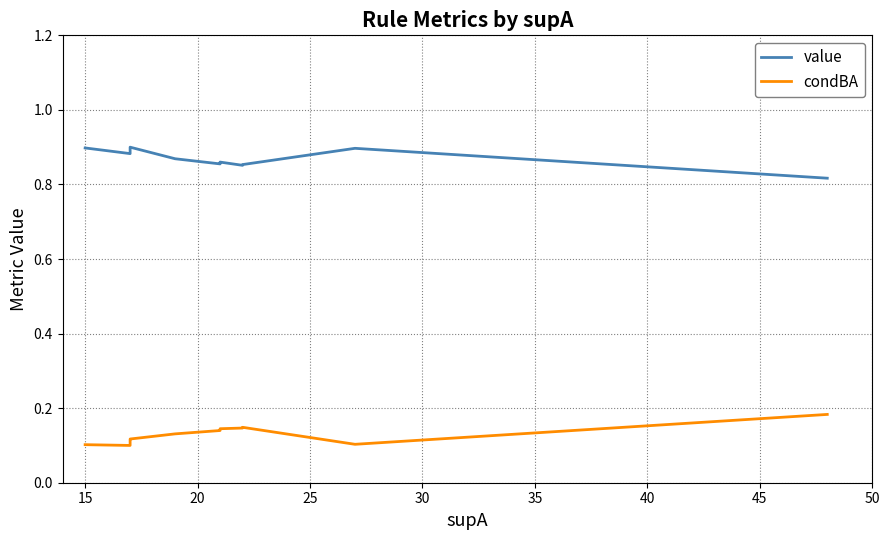

Which series has the widest spread of values?

value